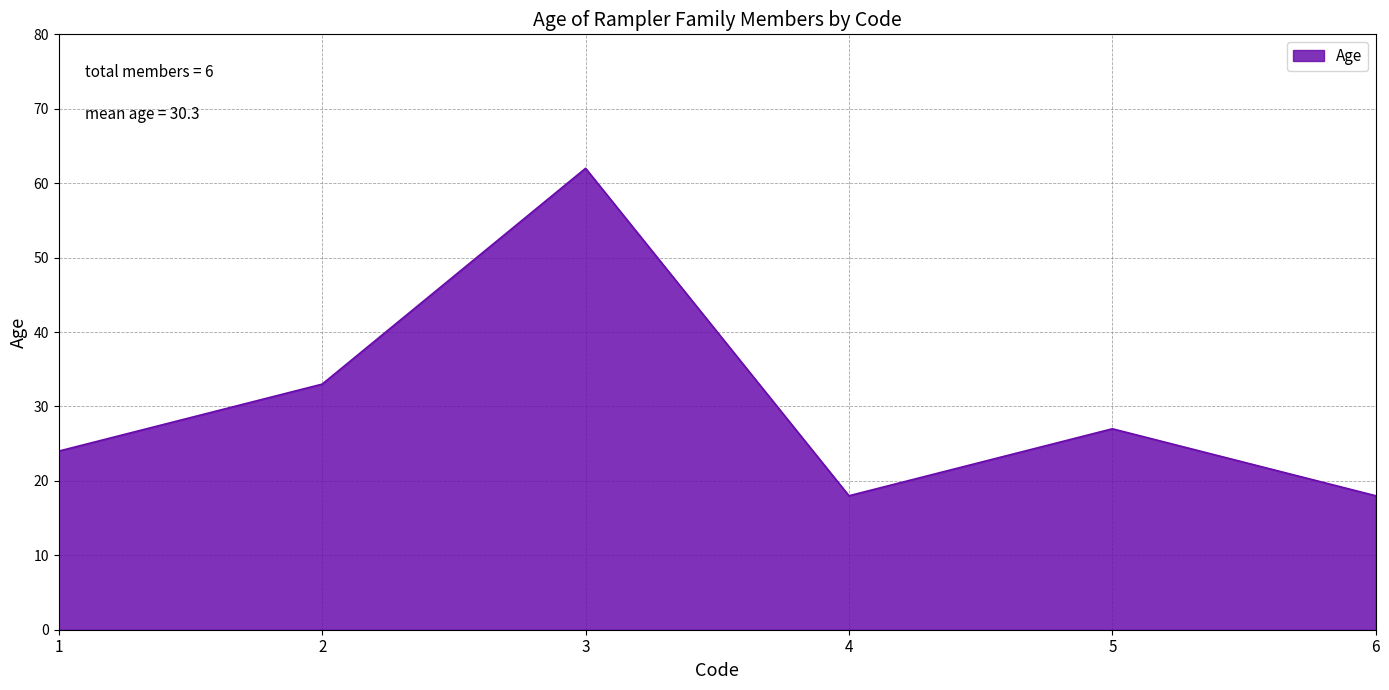

What is the difference between the second highest and second lowest values?

15